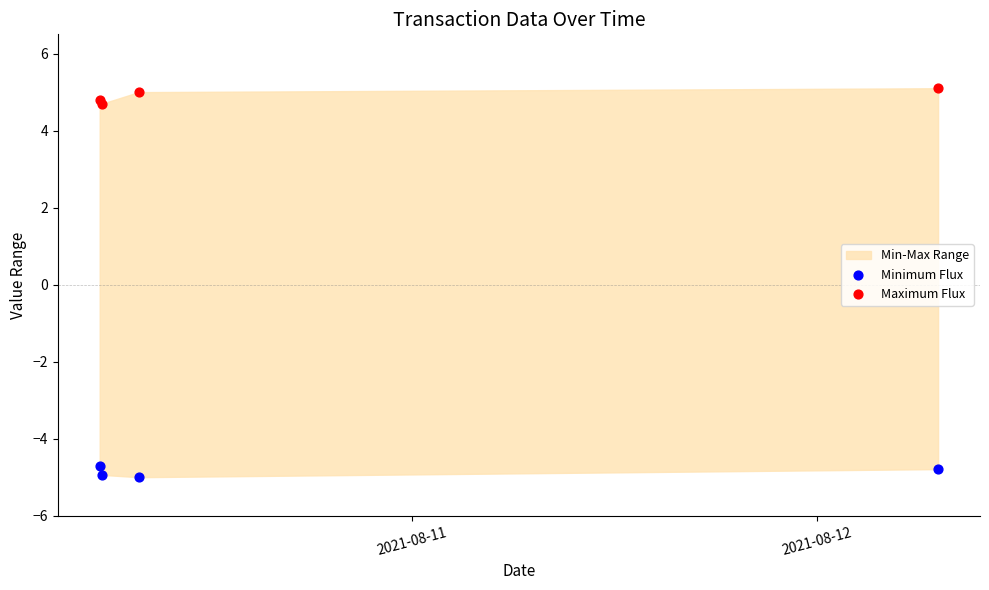

What is the X range (max minus min) for the scatter plot?

2.1